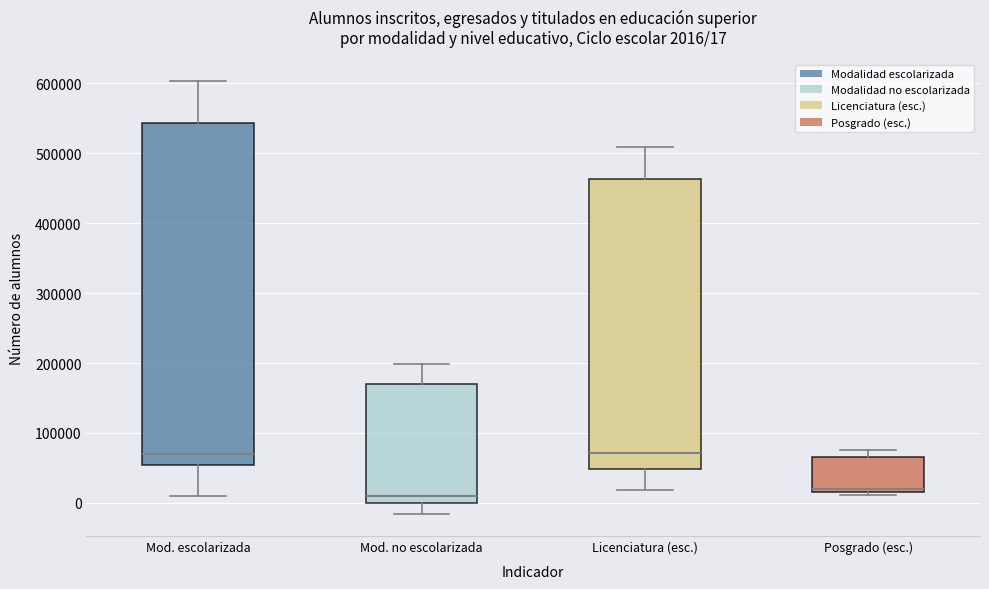

Comparing the boxes themselves (not the whiskers), which one is the tallest?

Mod. escolarizada